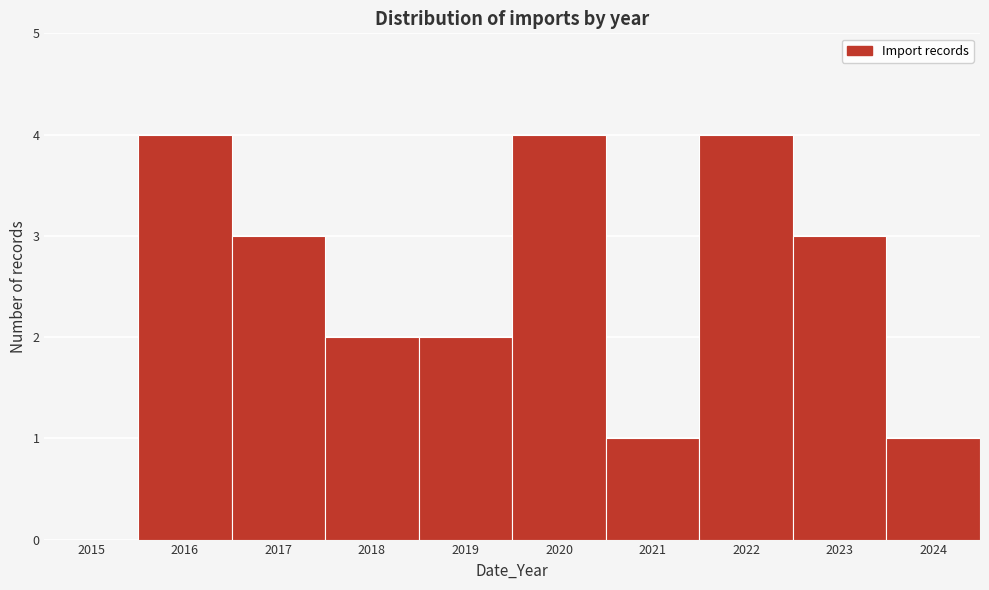

Reading left to right, transcribe all the data shown in this chart.

2015=0	2016=4	2017=3	2018=2	2019=2	2020=4	2021=1	2022=4	2023=3	2024=1